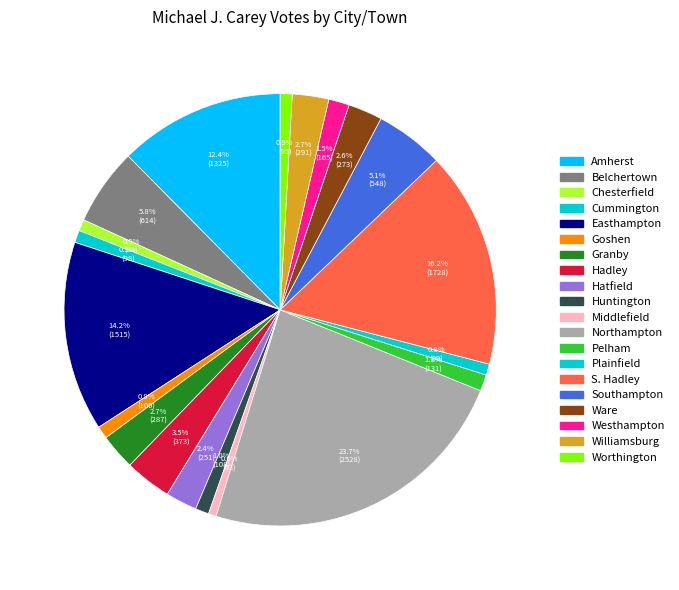

To the nearest percent, what percentage of the pie is Hadley?

3%